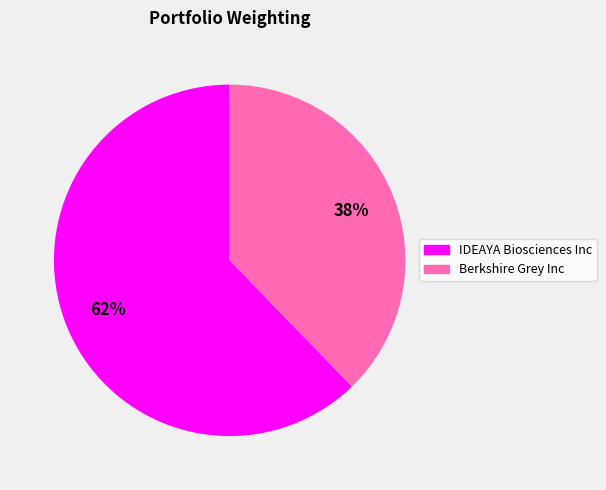

Rank the categories by value from lowest to highest.

Berkshire Grey Inc, IDEAYA Biosciences Inc